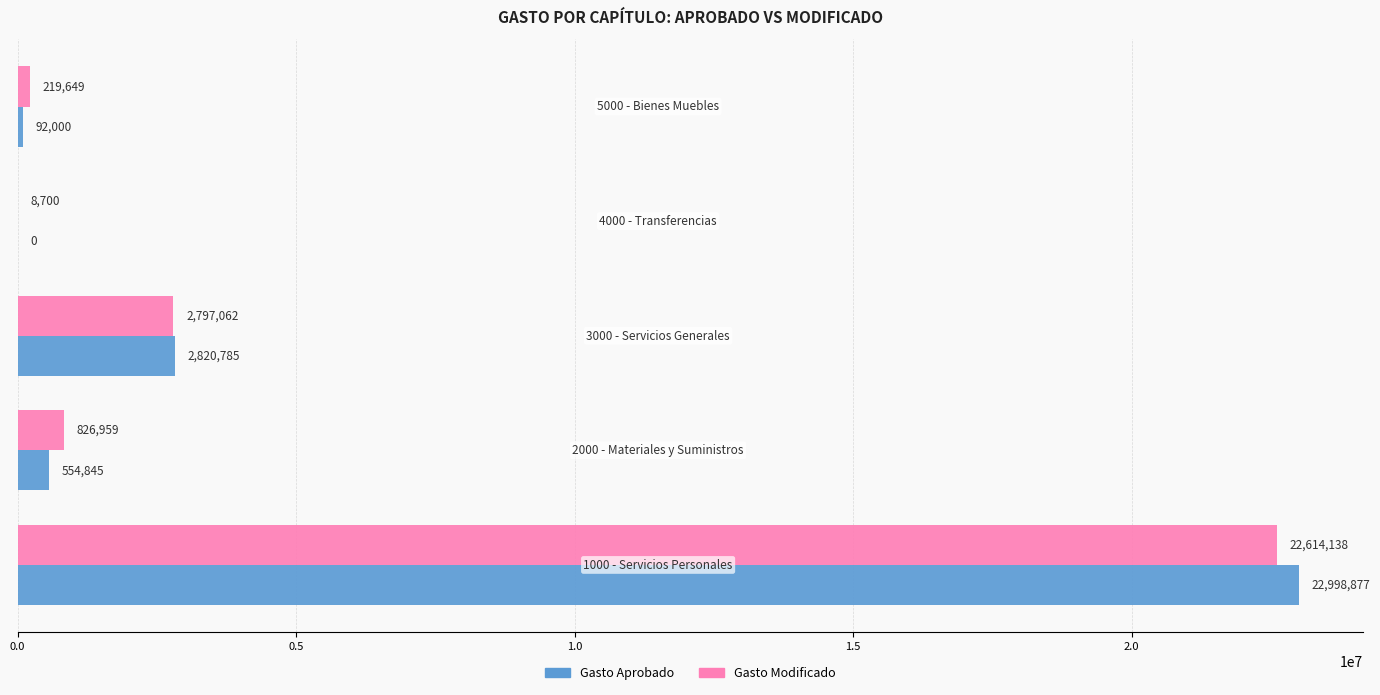

Which series has the largest range (max minus min)?

Gasto Aprobado